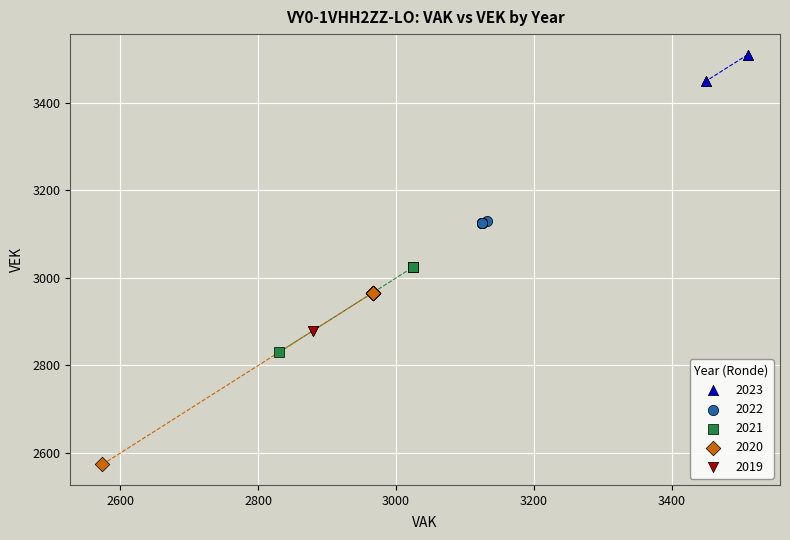

What are all the series names shown in the legend?

2023, 2022, 2021, 2020, 2019